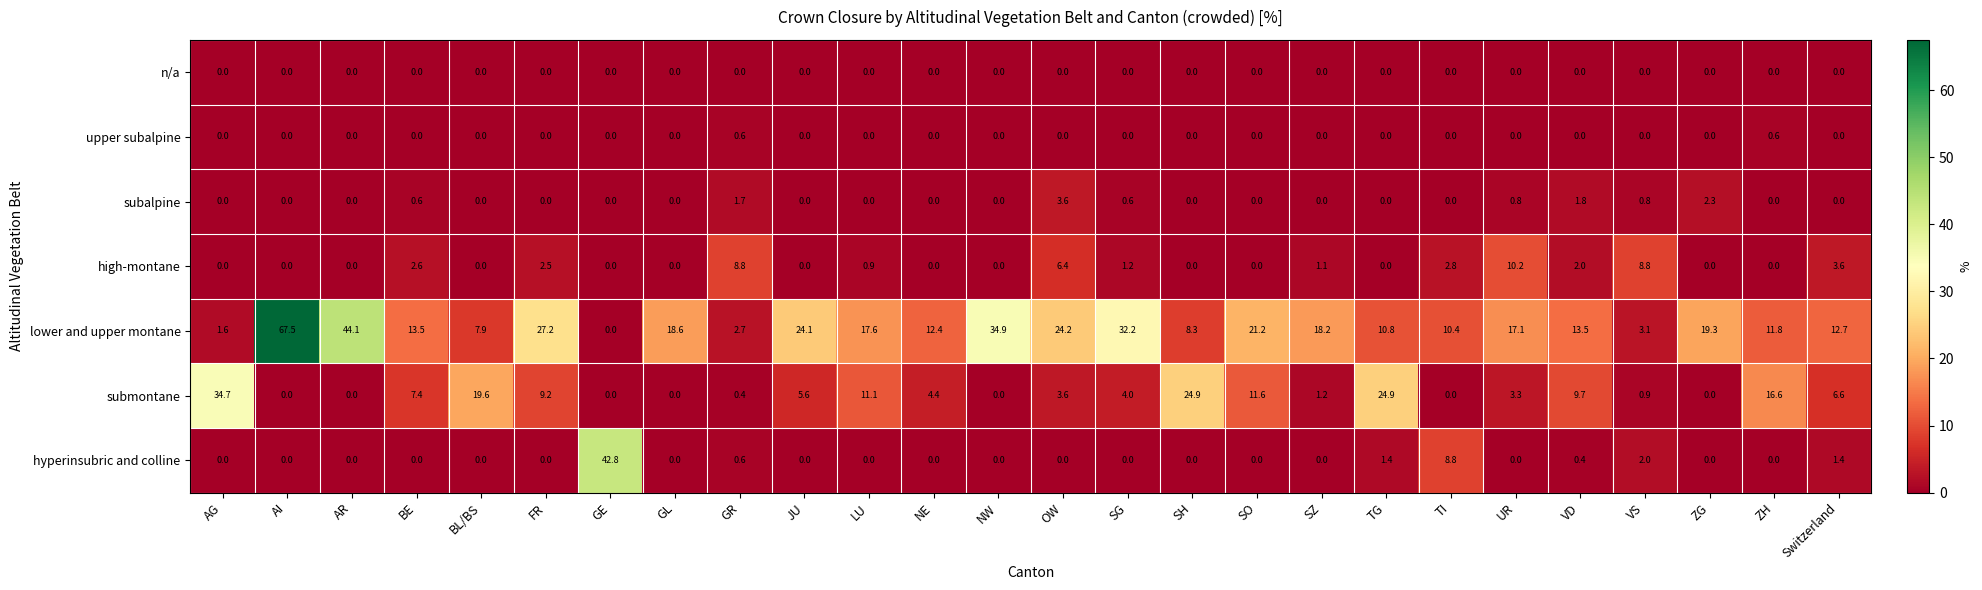

What is the sum of the submontane values at AG and JU?

40.3